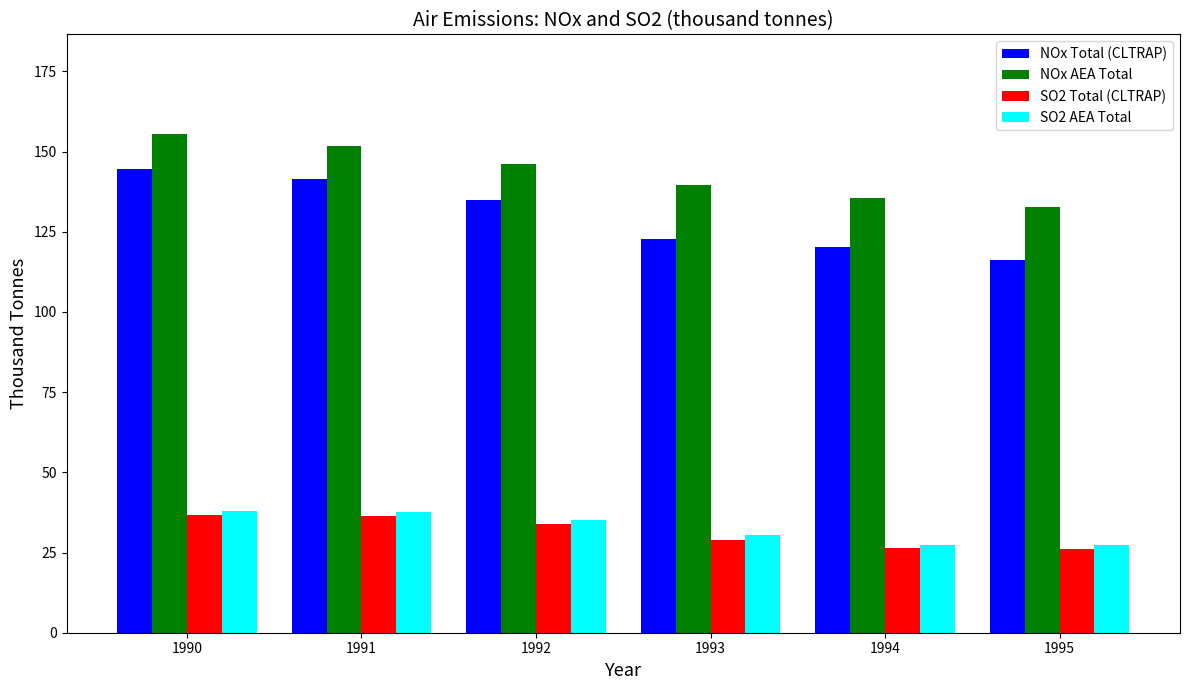

At which label does NOx AEA Total first exceed 146?

1990